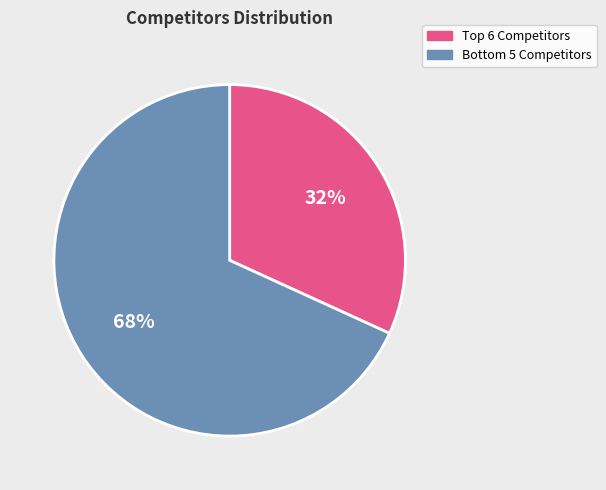

Rank the categories by value from highest to lowest.

Bottom 5 Competitors, Top 6 Competitors